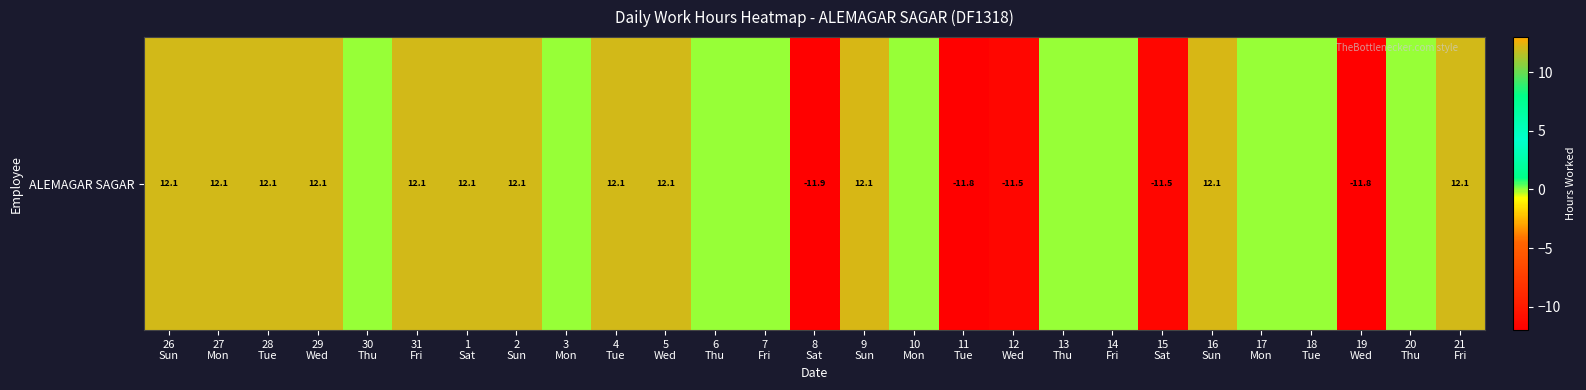

Where does the data first go above 0?

26
Sun